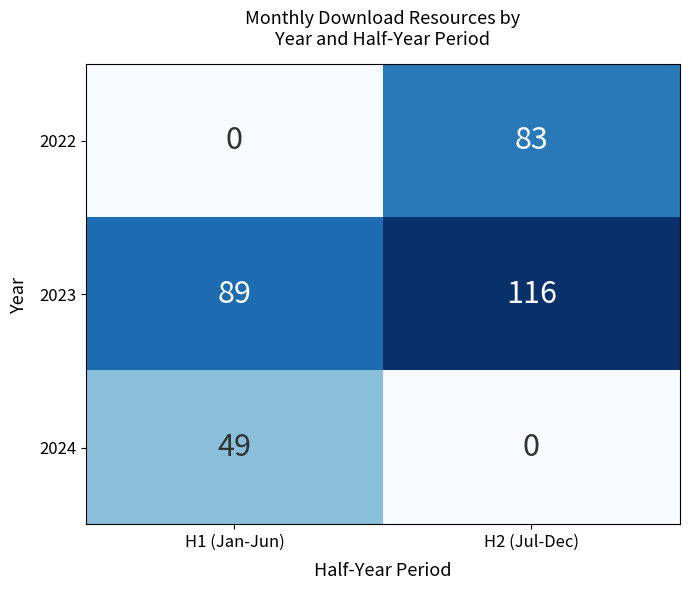

How many data points does each series have?

2